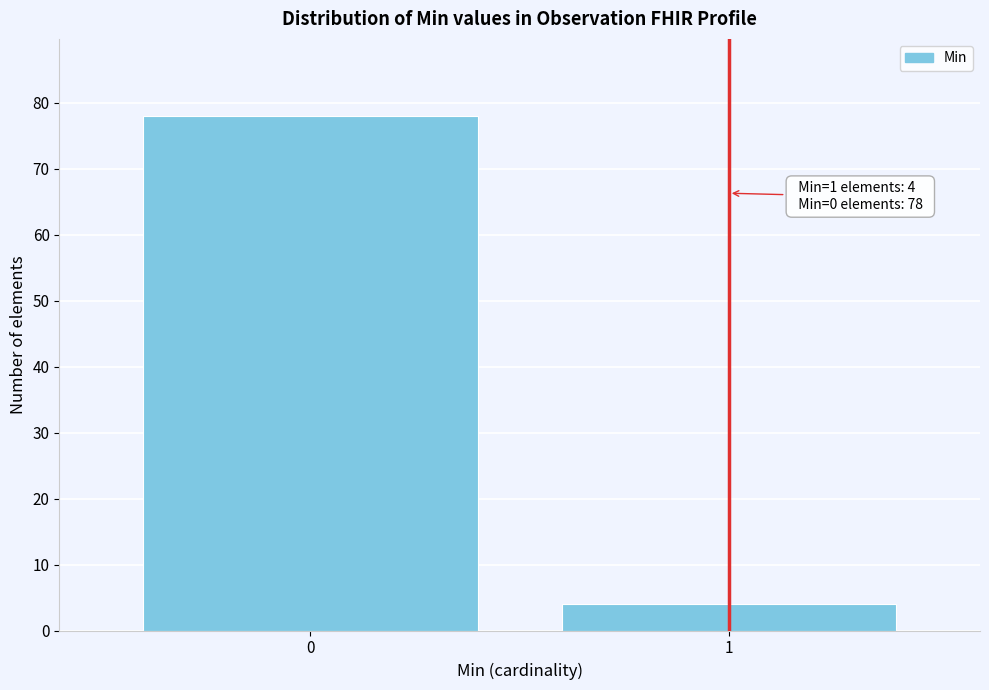

Reading left to right, list all the values displayed in this chart.

0=78	1=4